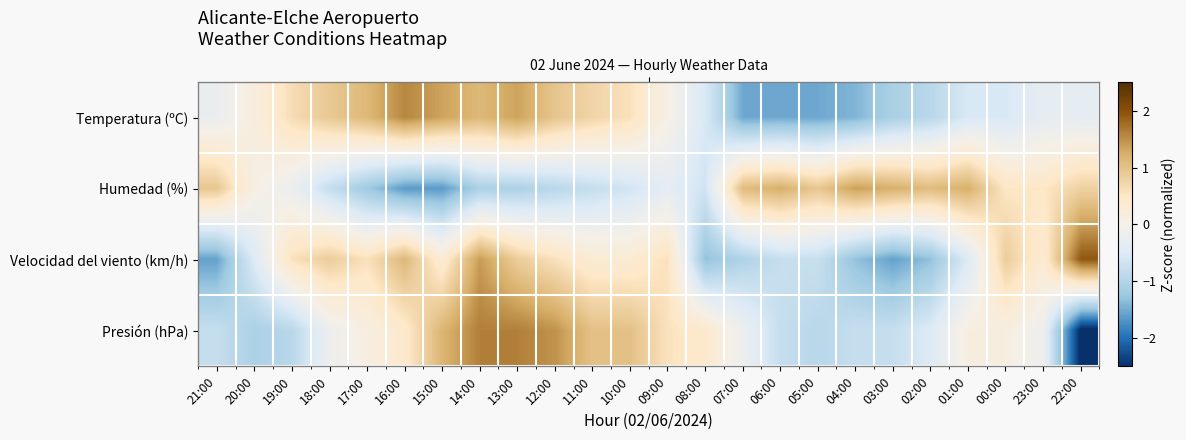

Rank the series by their maximum value, from lowest to highest.

Humedad (%), Temperatura (ºC), Presión (hPa), Velocidad del viento (km/h)